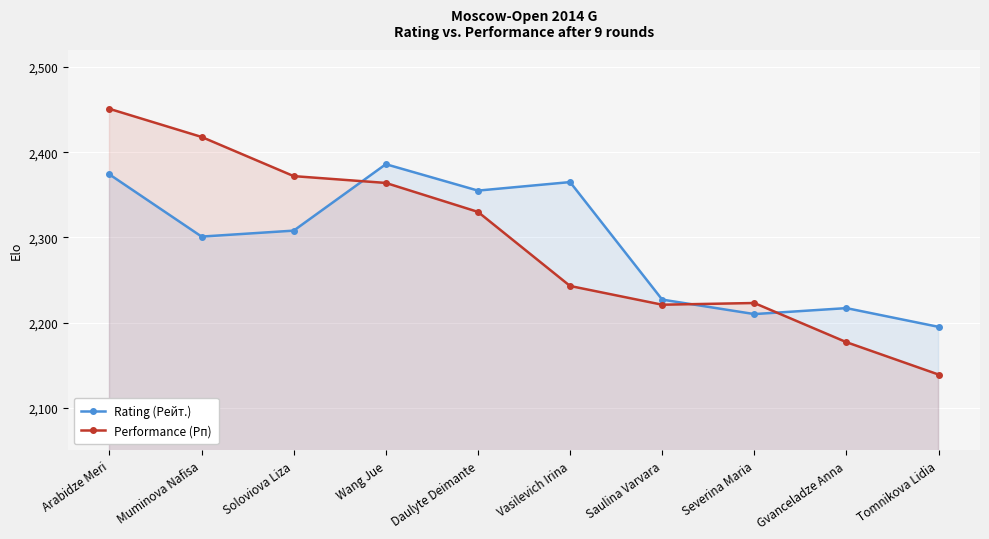

What is the label of the 7th point from the right?

Wang Jue